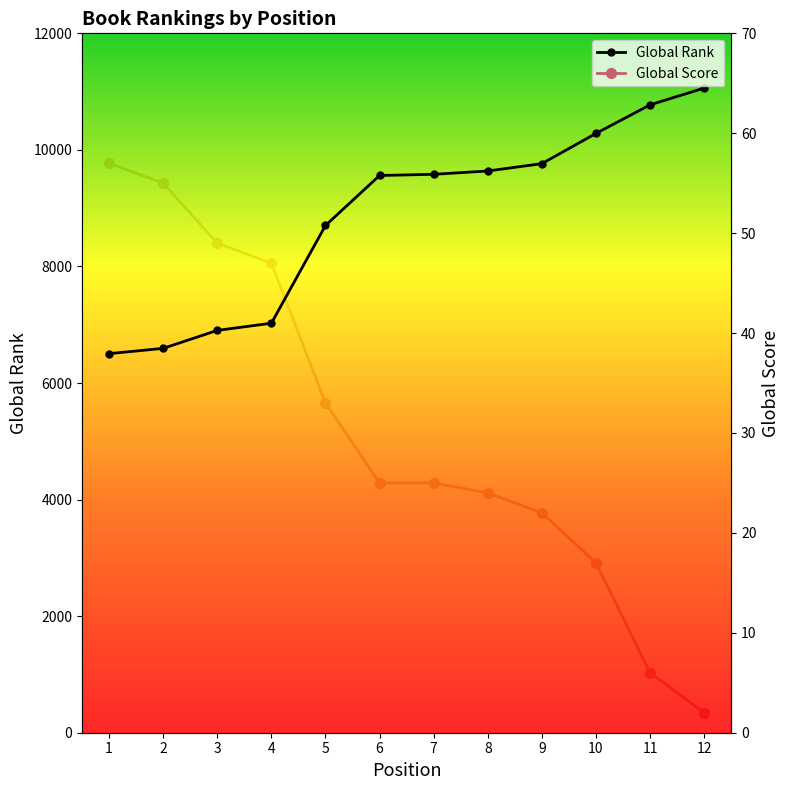

What is the maximum value shown in the chart?

11061